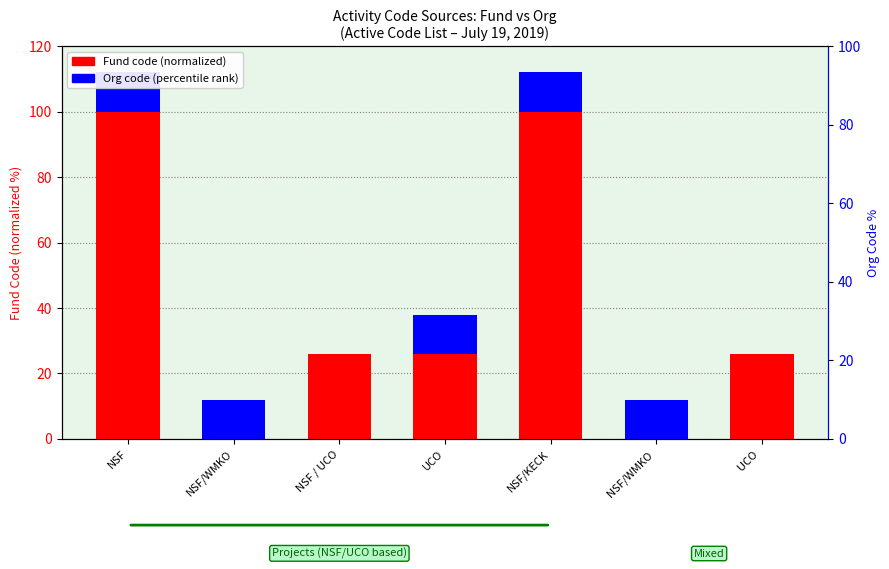

What position from the right is UCO ?

1